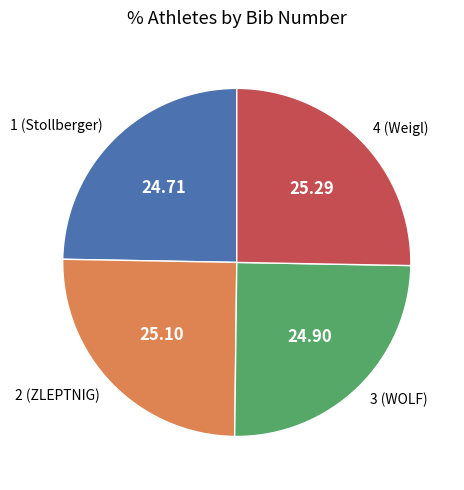

What is the ratio of the value at 1 (Stollberger) to the value at 2 (ZLEPTNIG)?

1.0